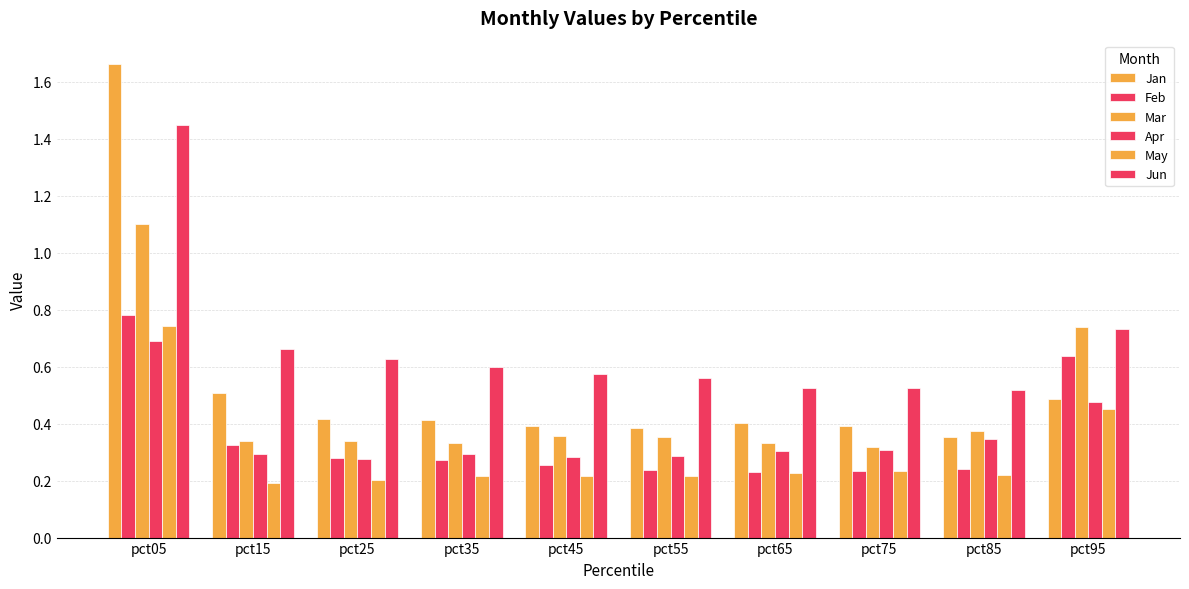

The value of Feb at pct95 is 0.9. True or false?

False